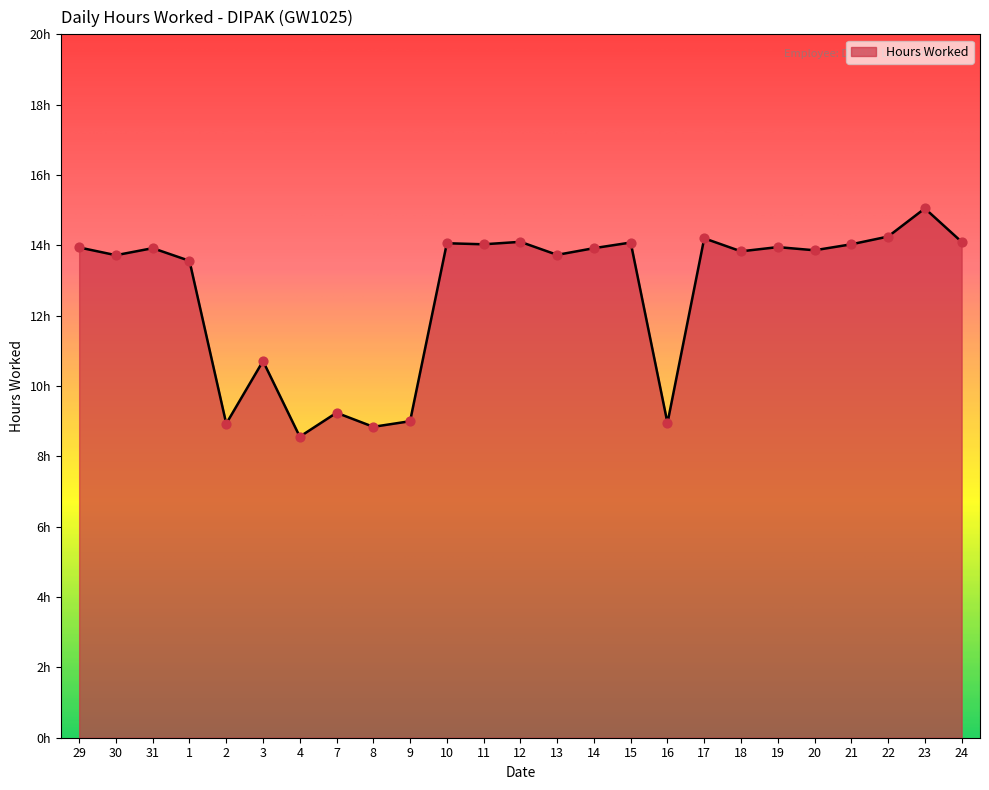

What is the change in value from 29 to 15?

+0.1